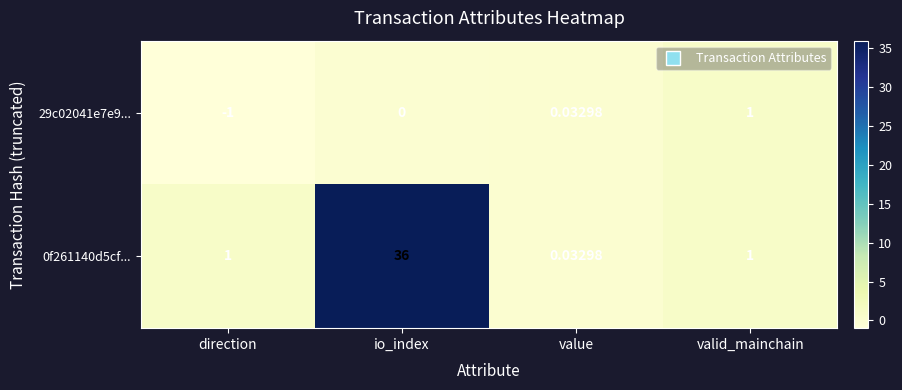

Rank the categories by 29c02041e7e9... value from lowest to highest.

direction, io_index, value, valid_mainchain